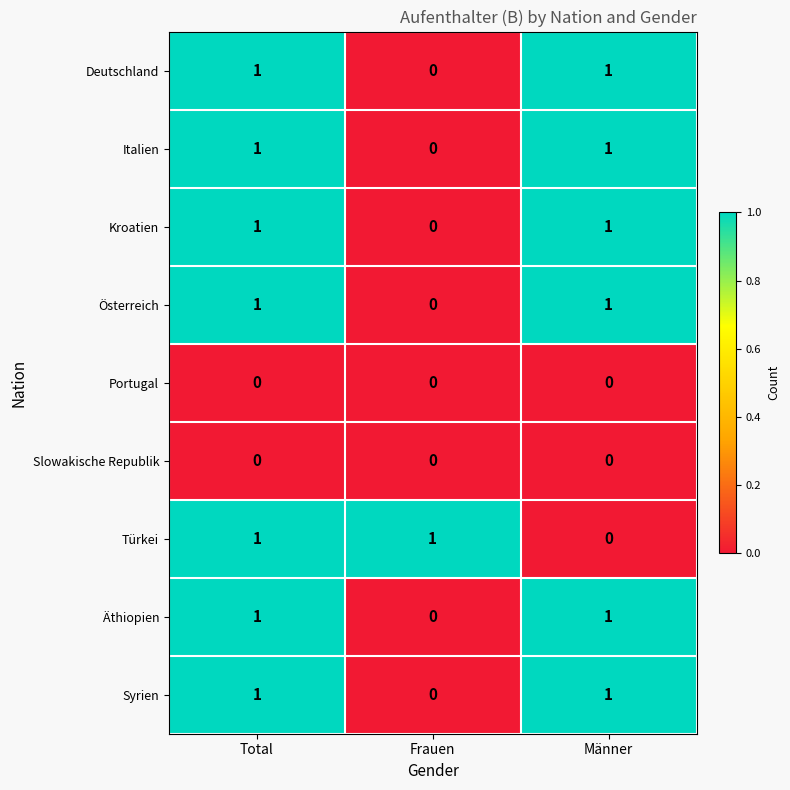

At which category is the sum across all series the highest?

Total